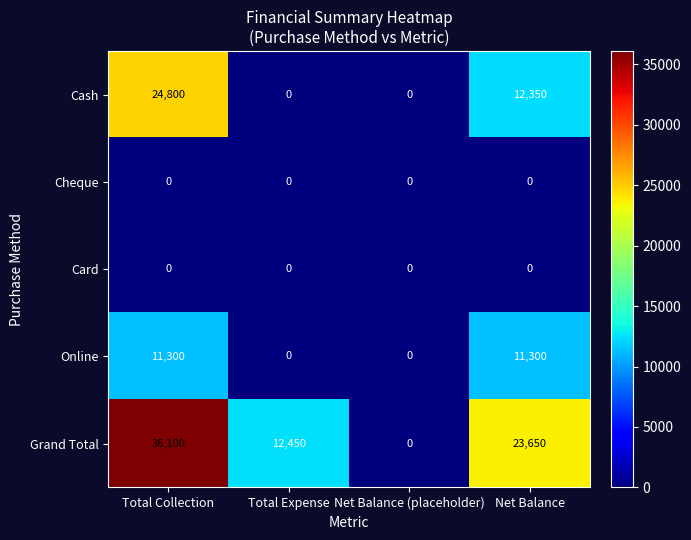

Is it true that Cash equals 20200 at Net Balance?

False